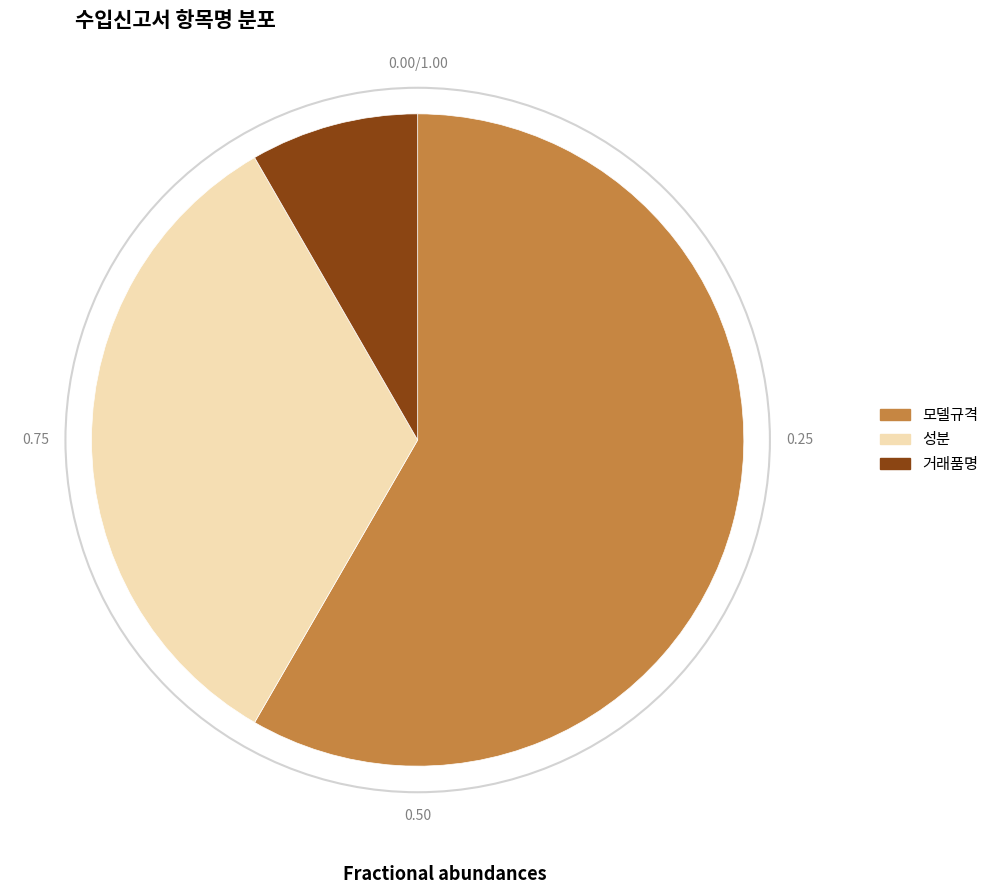

What is the ratio of the value at 성분 to the value at 거래품명?

4.0